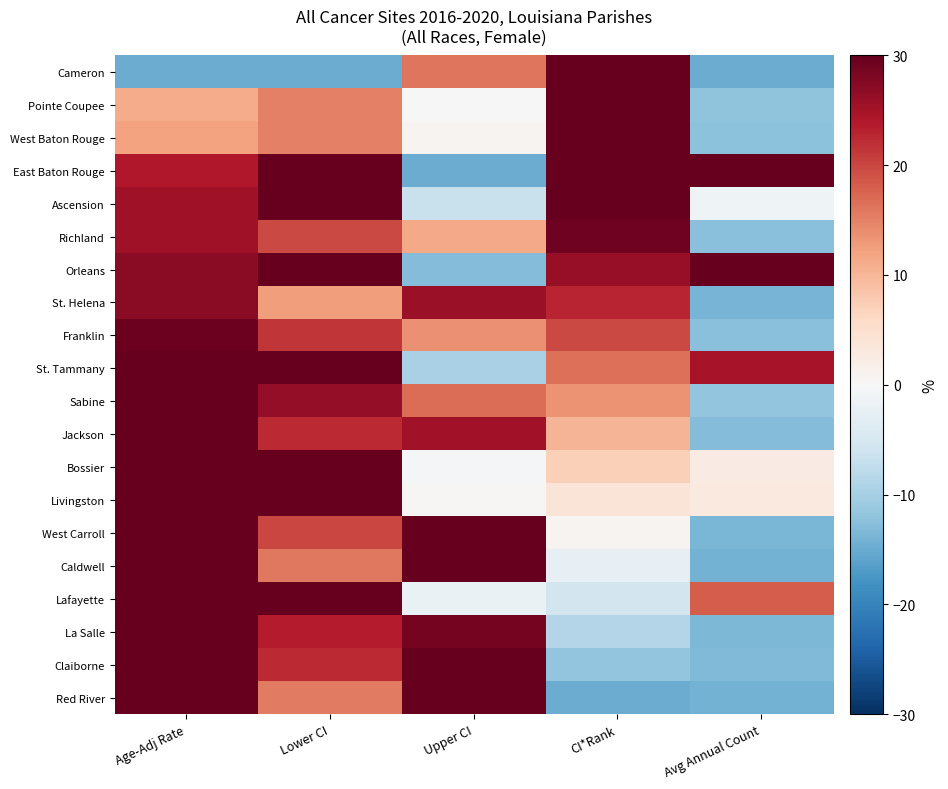

What is the difference between the highest and lowest values at Upper CI?

60.0